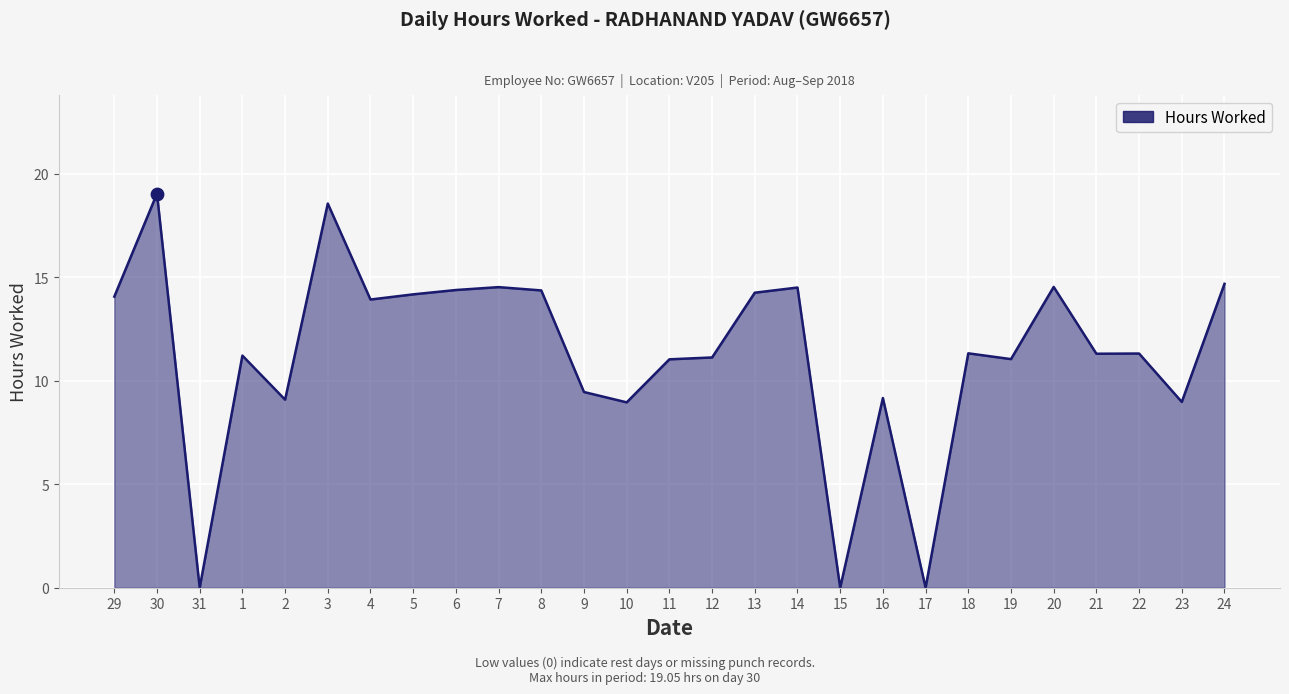

What is the change in value from 7 to 17?

-14.5